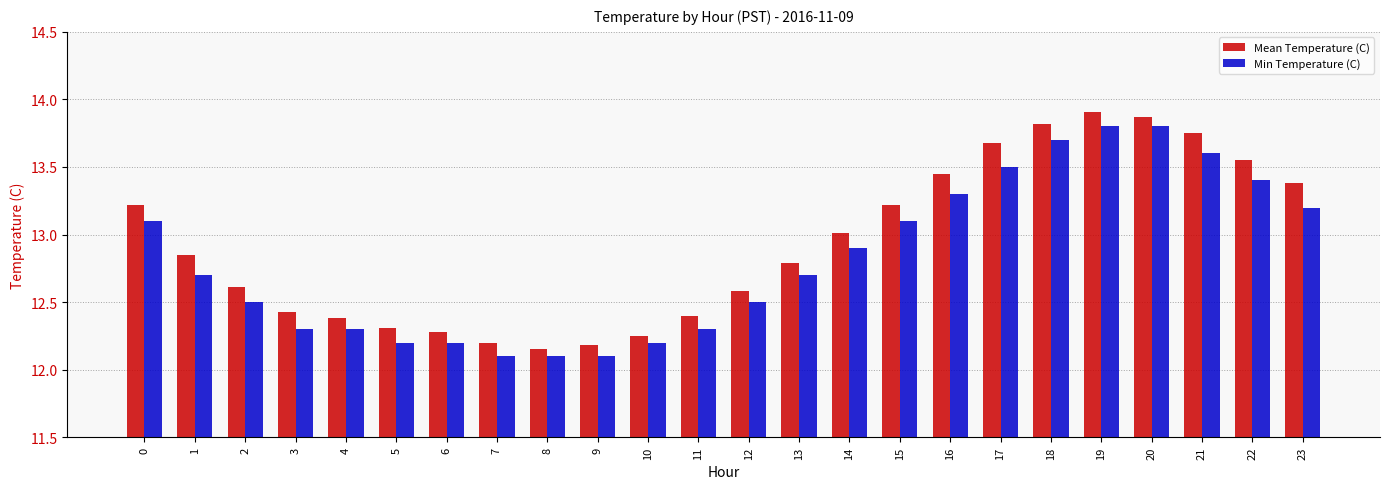

Which series changed the most between 10 and 16?

Mean Temperature (C)